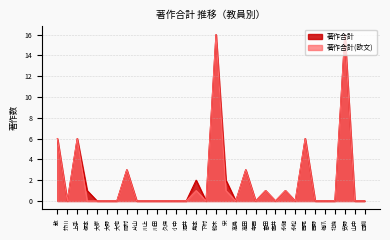

The 著作合計(欧文) series shows 3 at 岡村. True or false?

True